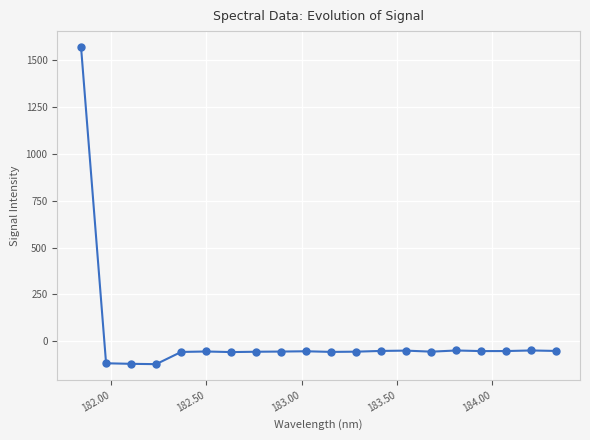

What is the value of the 16th point from the left?

-48.6